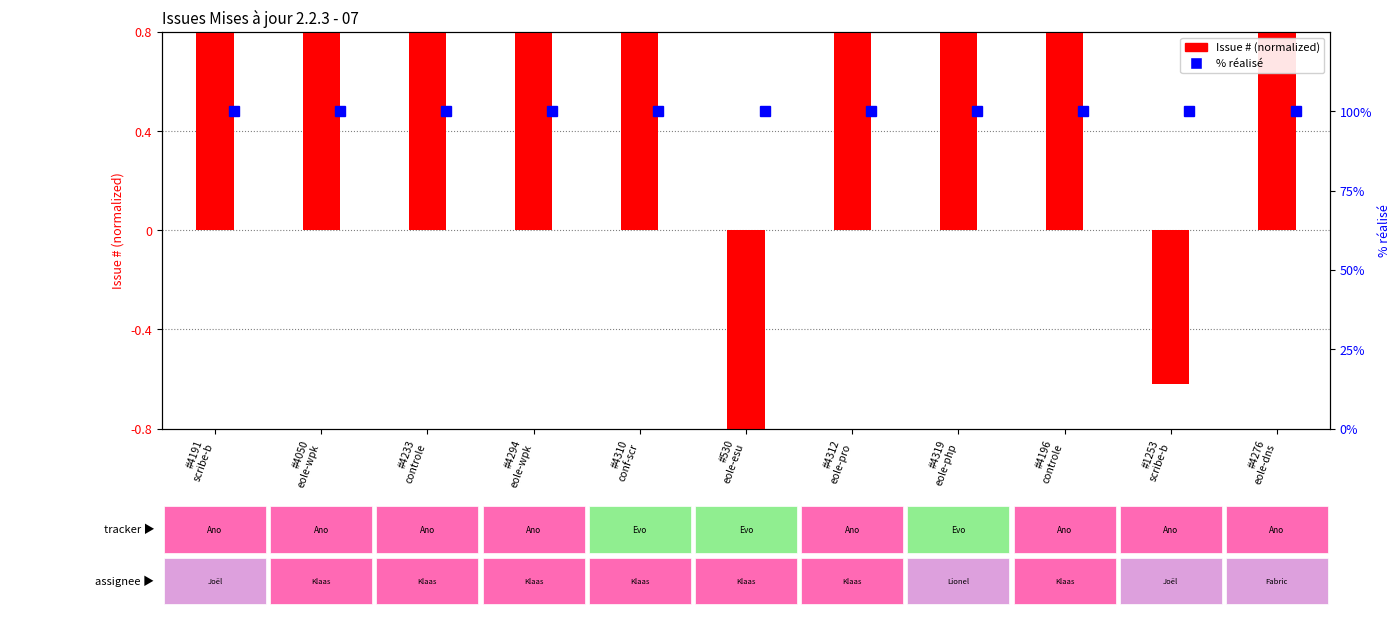

How many values exceed 0?

9